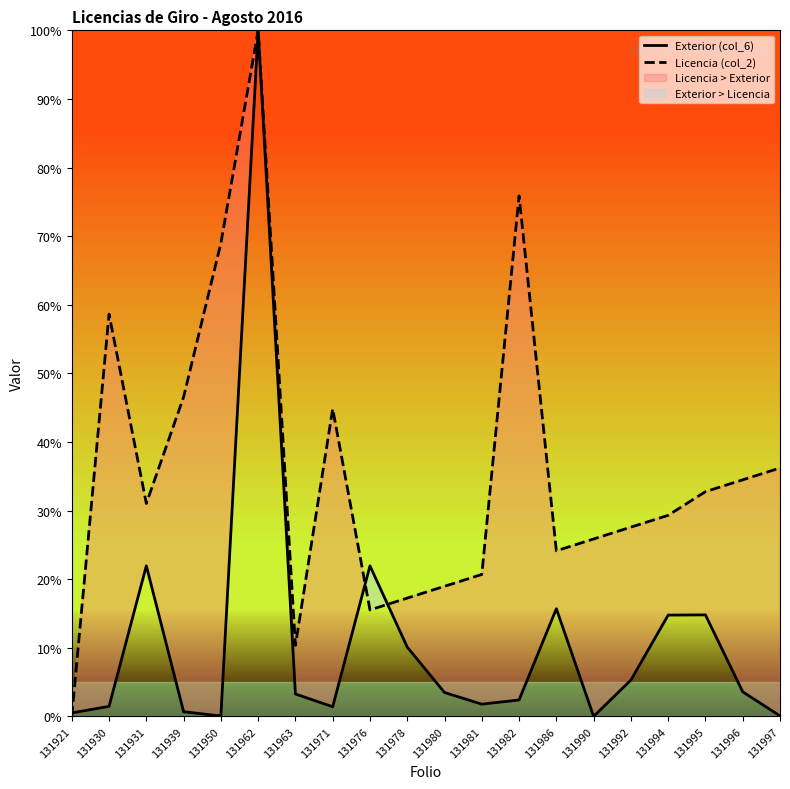

At which label does Licencia (col_2) reach its peak?

131962